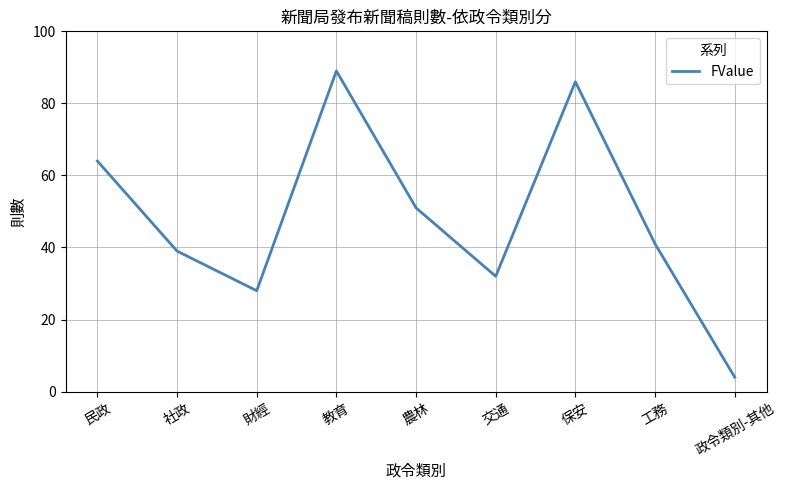

How many lines are shown in the chart?

1